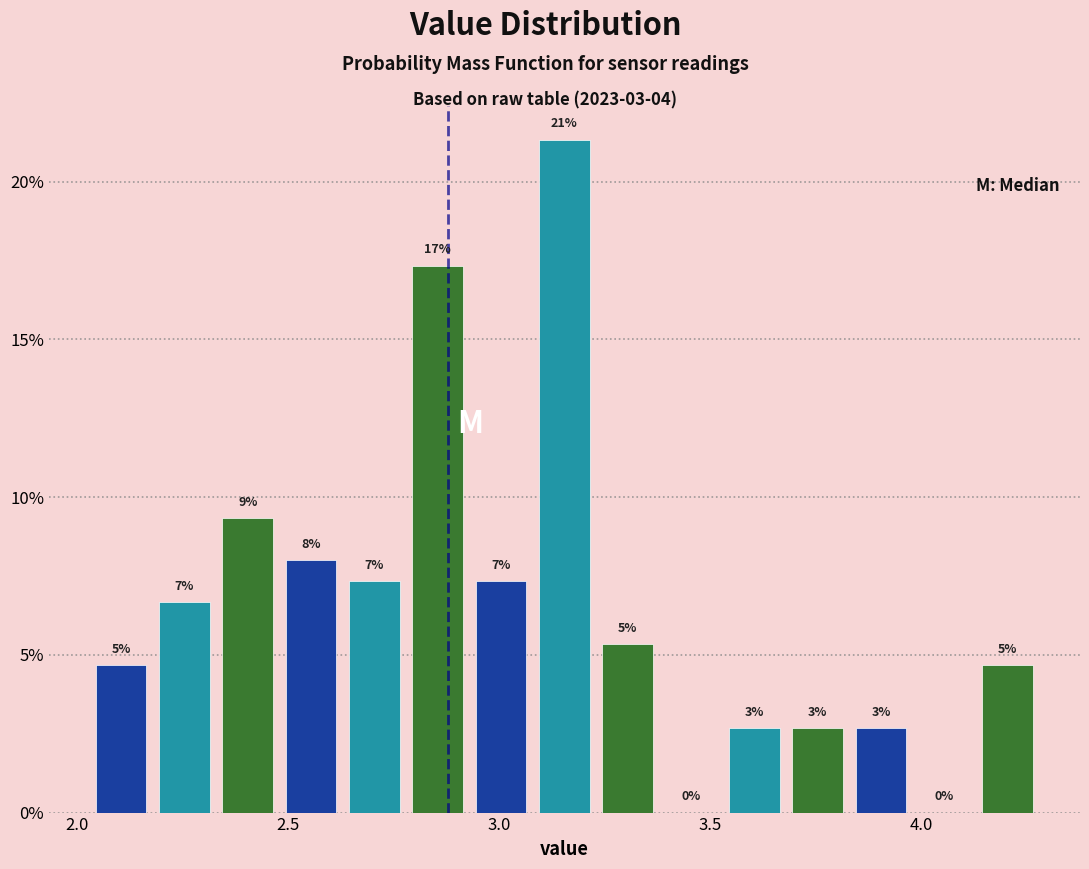

Read against the x-axis, roughly where is the centre of the tallest bar?

3.15